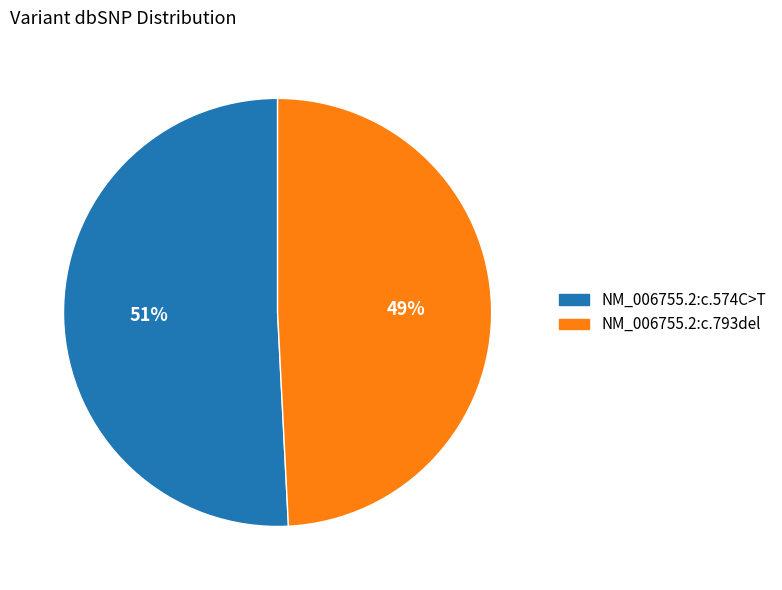

Approximately how many times larger is the value at NM_006755.2:c.574C>T compared to NM_006755.2:c.793del?

1.0